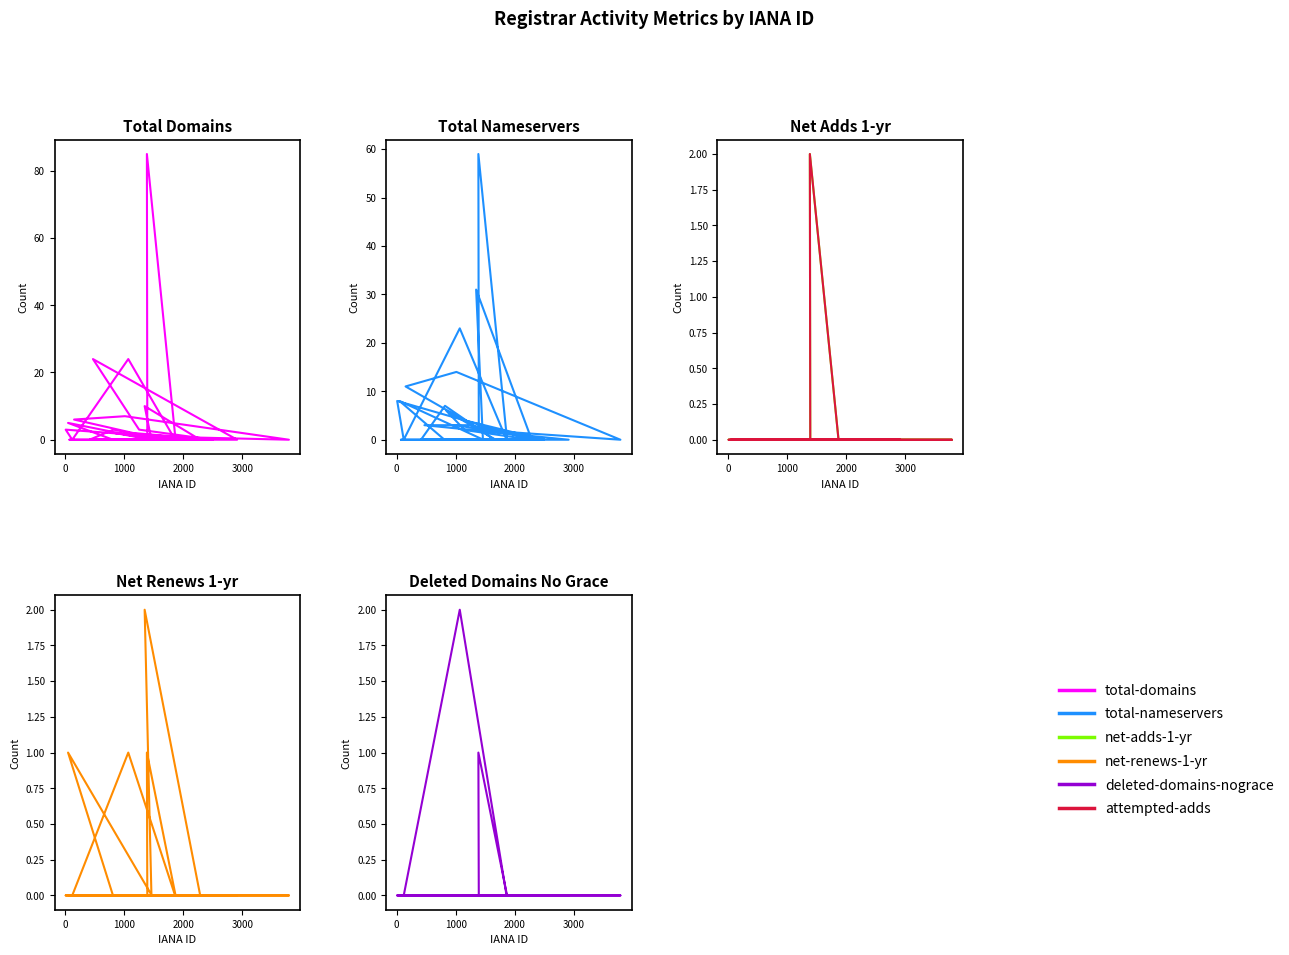

In total-nameservers, how many points are higher than both neighbors (excluding endpoints)?

8